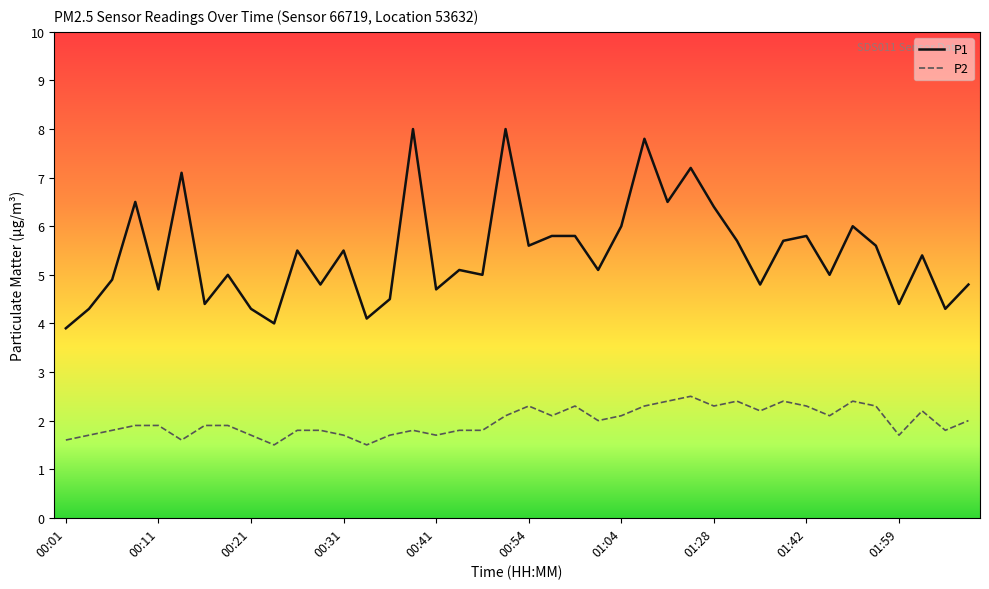

True or false: P2 and P1 cross at least once.

False